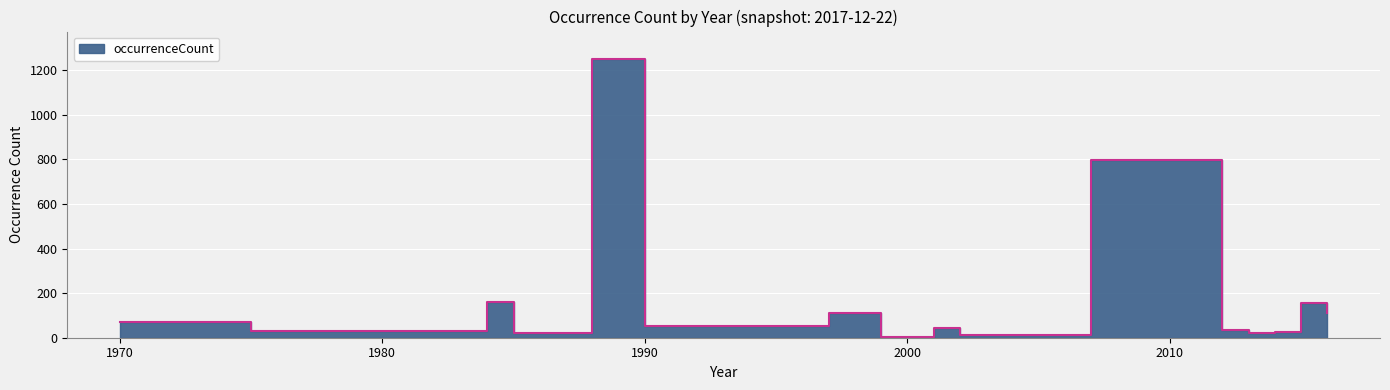

The value at 1988 is 1981. True or false?

False